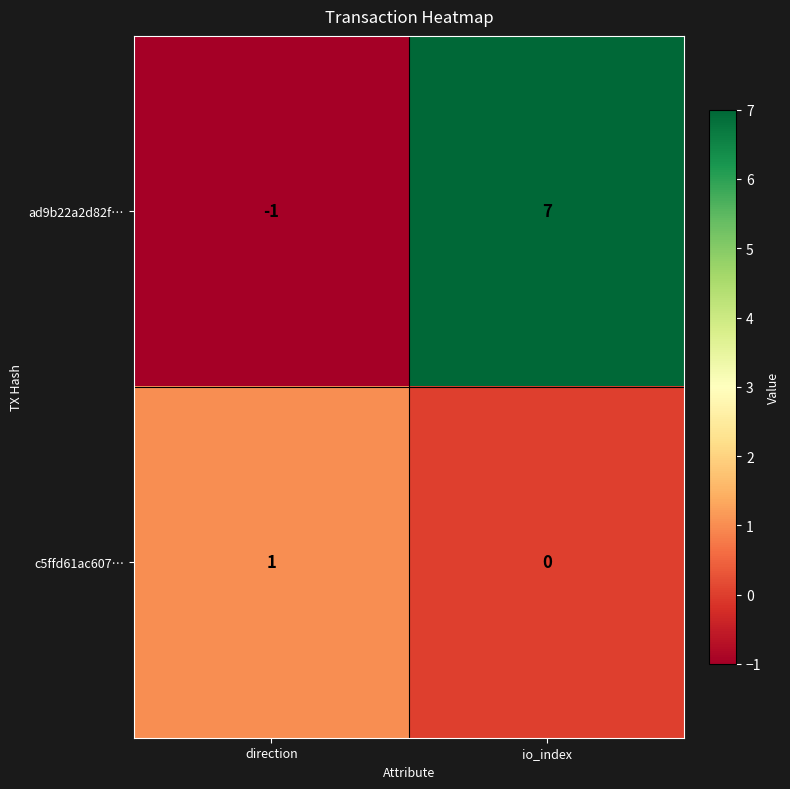

Reading left to right, extract all data points from this chart.

ad9b22a2d82f…: -1	7
c5ffd61ac607…: 1	0